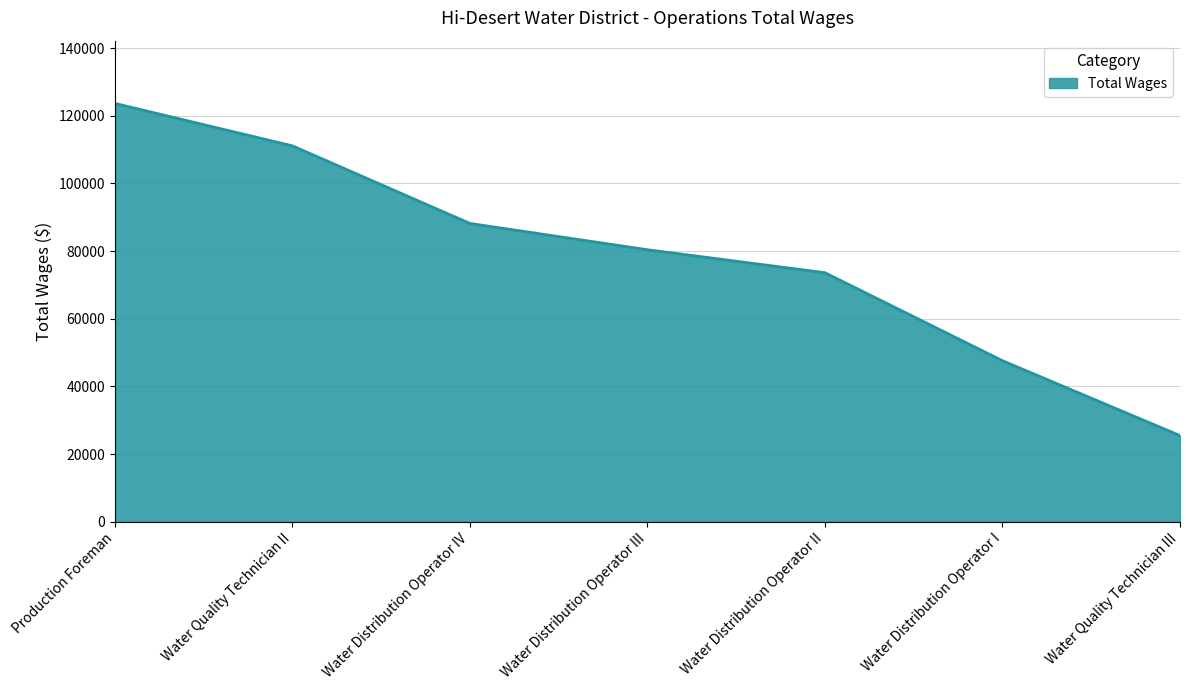

What value does the data have at Water Distribution Operator III, to the nearest 100?

80400